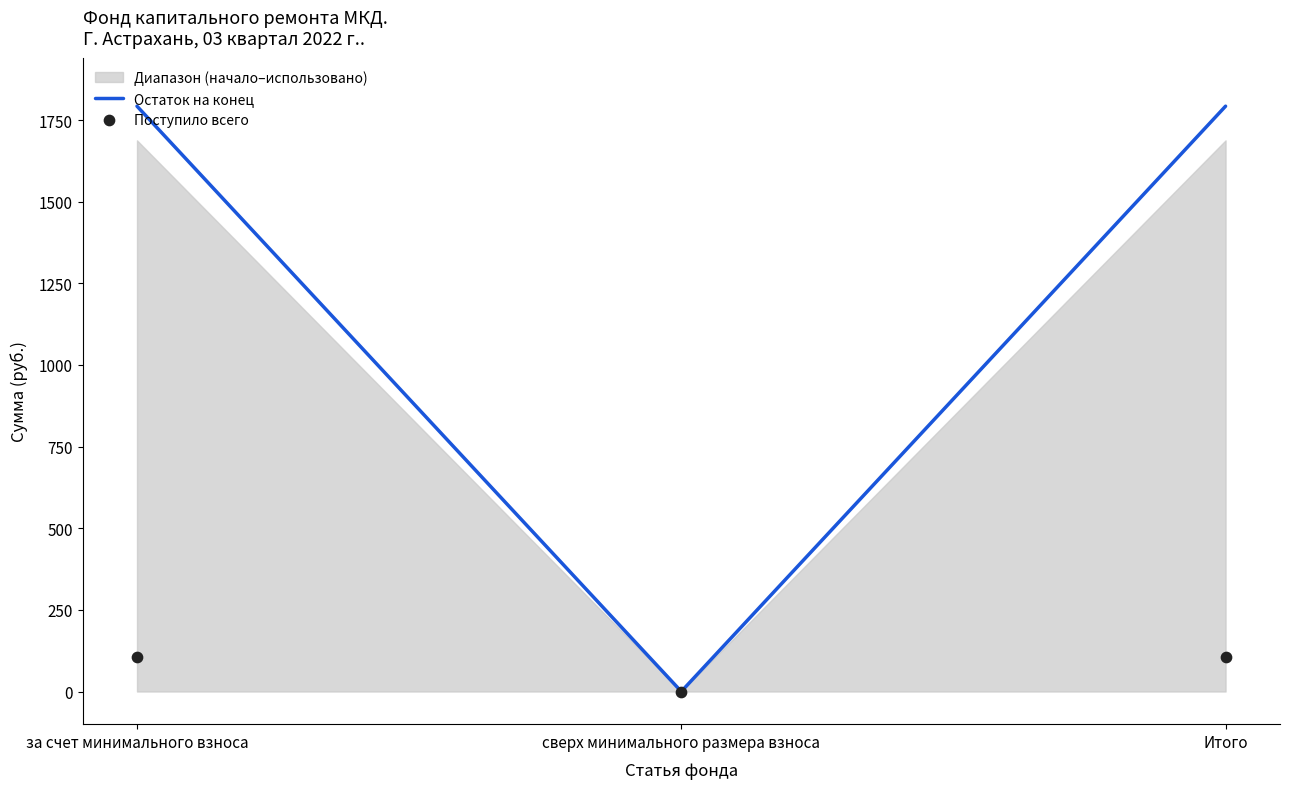

Which series contains the highest Y value?

Остаток на конец